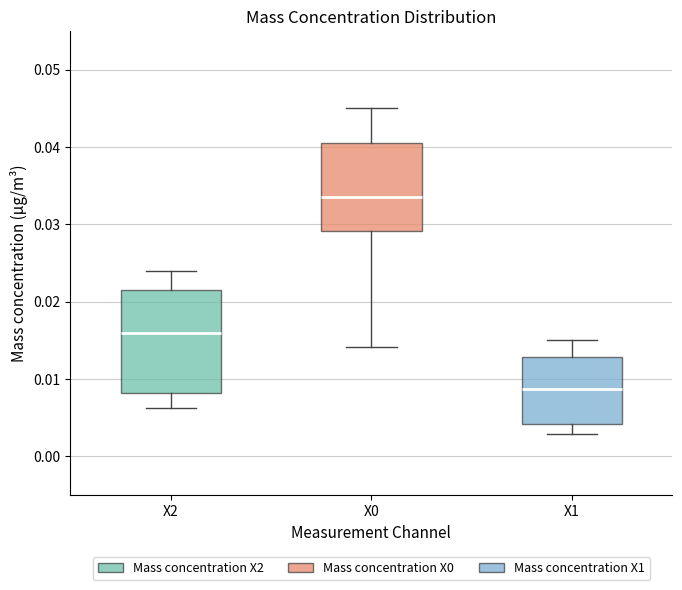

Comparing the boxes themselves (not the whiskers), which one is the tallest?

X2